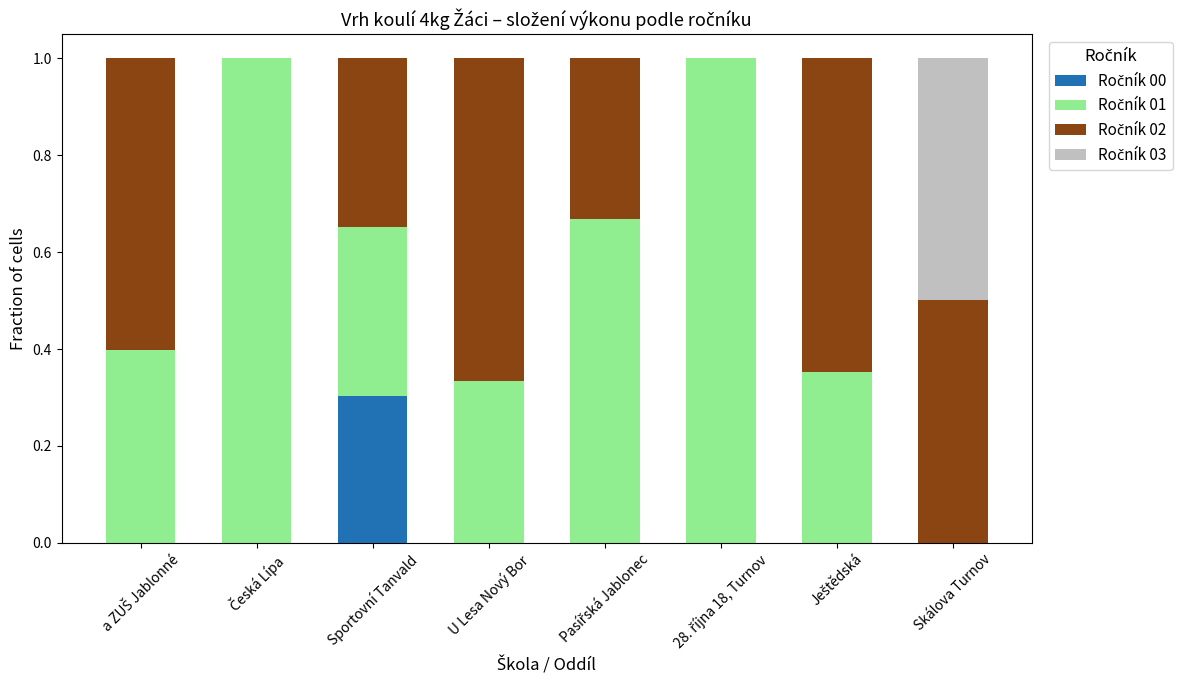

What is the total value across all series at Sportovní Tanvald?

1.0